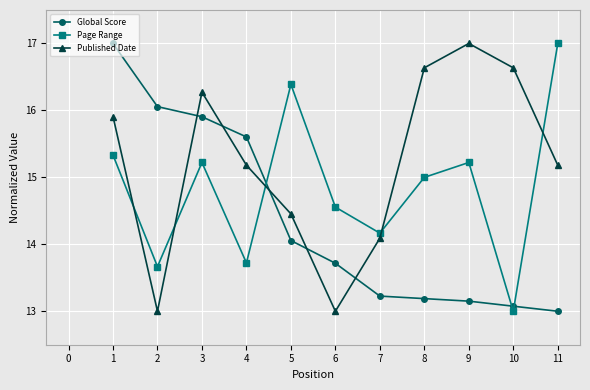

What is the difference between the highest and lowest values at 8?

3.4